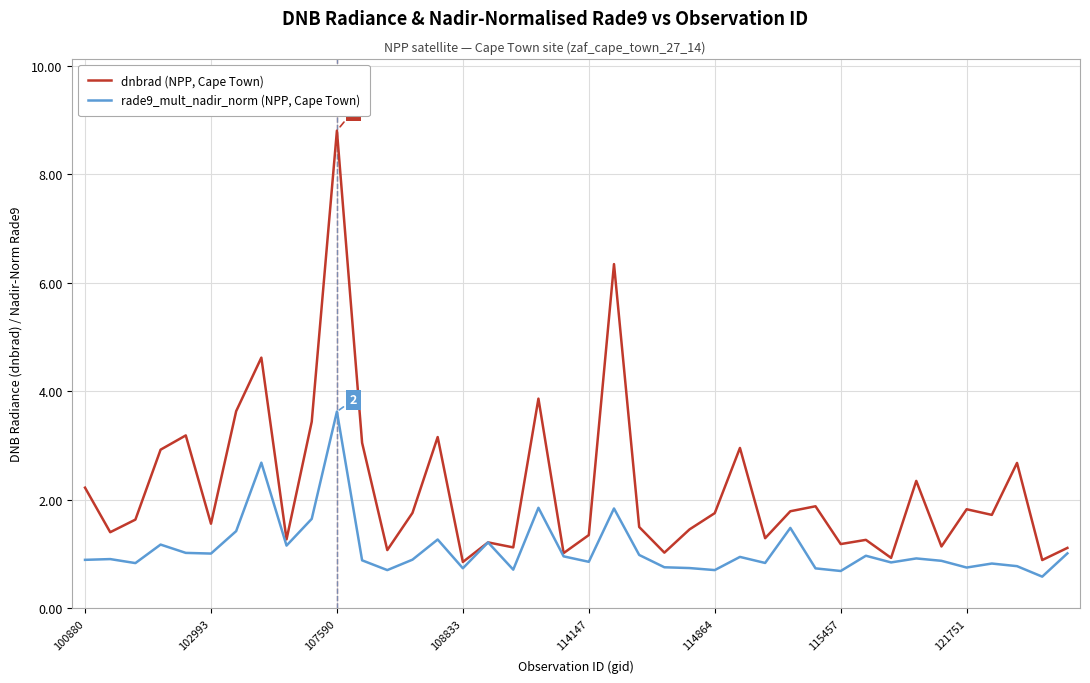

Rank the series by their average value, from lowest to highest.

rade9_mult_nadir_norm (NPP, Cape Town), dnbrad (NPP, Cape Town)